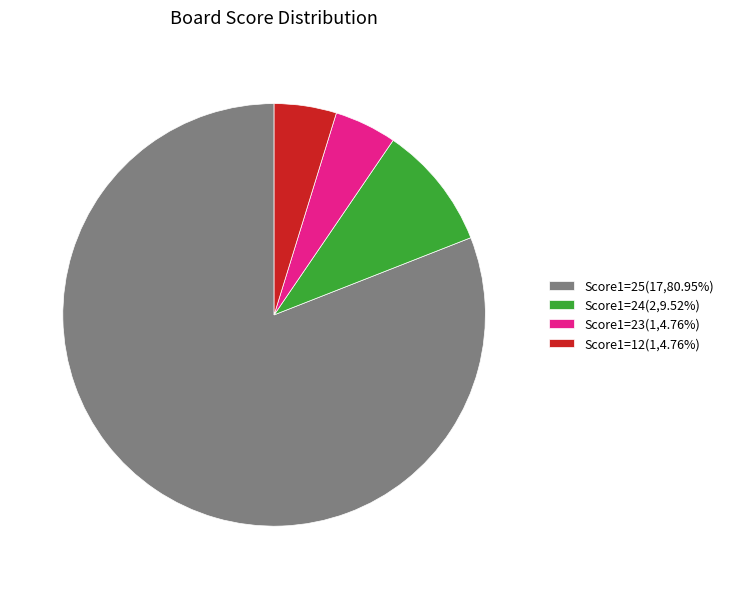

Combined, do Score1=12(1,4.76%) and Score1=23(1,4.76%) account for over 50%?

No